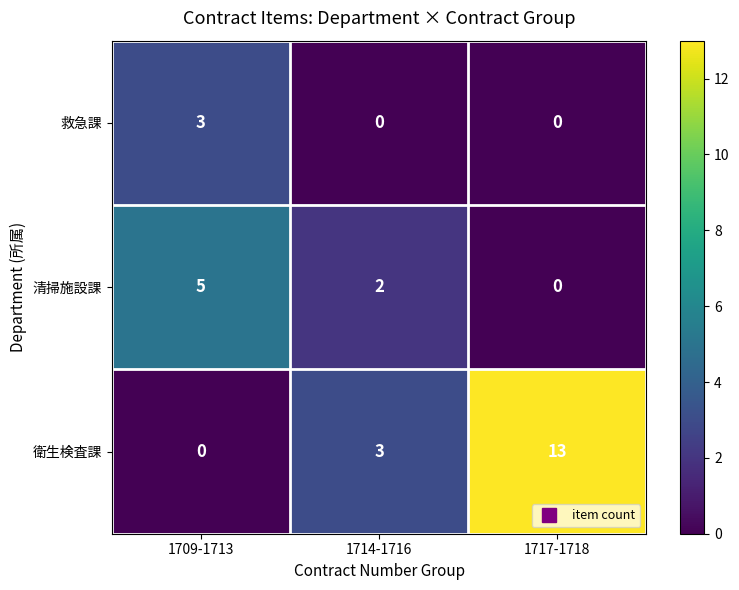

What is the difference between the 清掃施設課 values at 1709-1713 and 1714-1716?

3